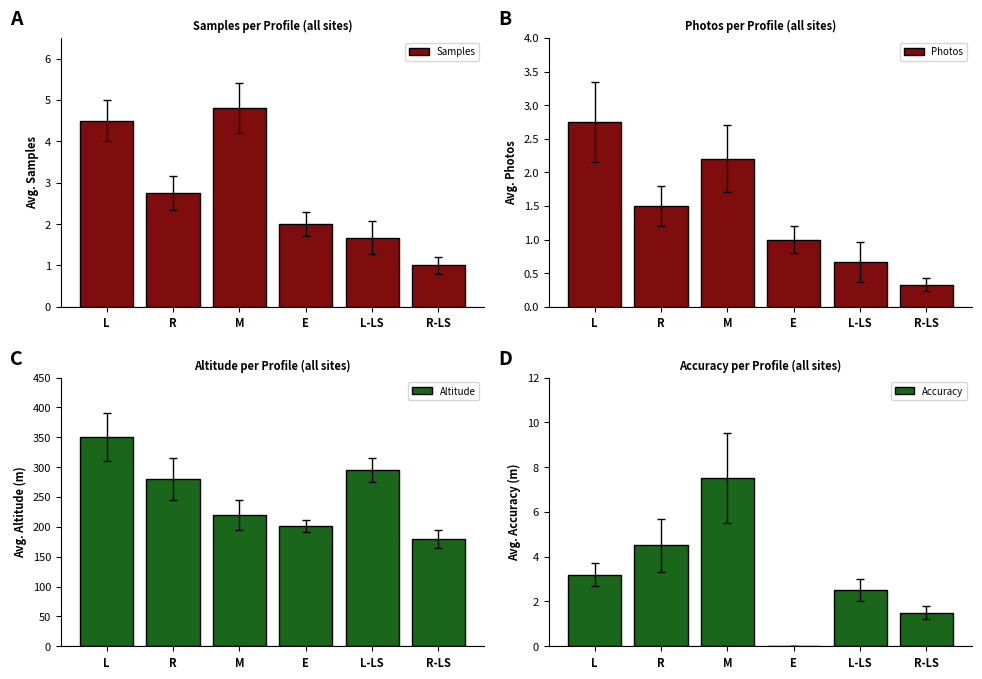

The Samples series shows 2.9 at L-LS. True or false?

False